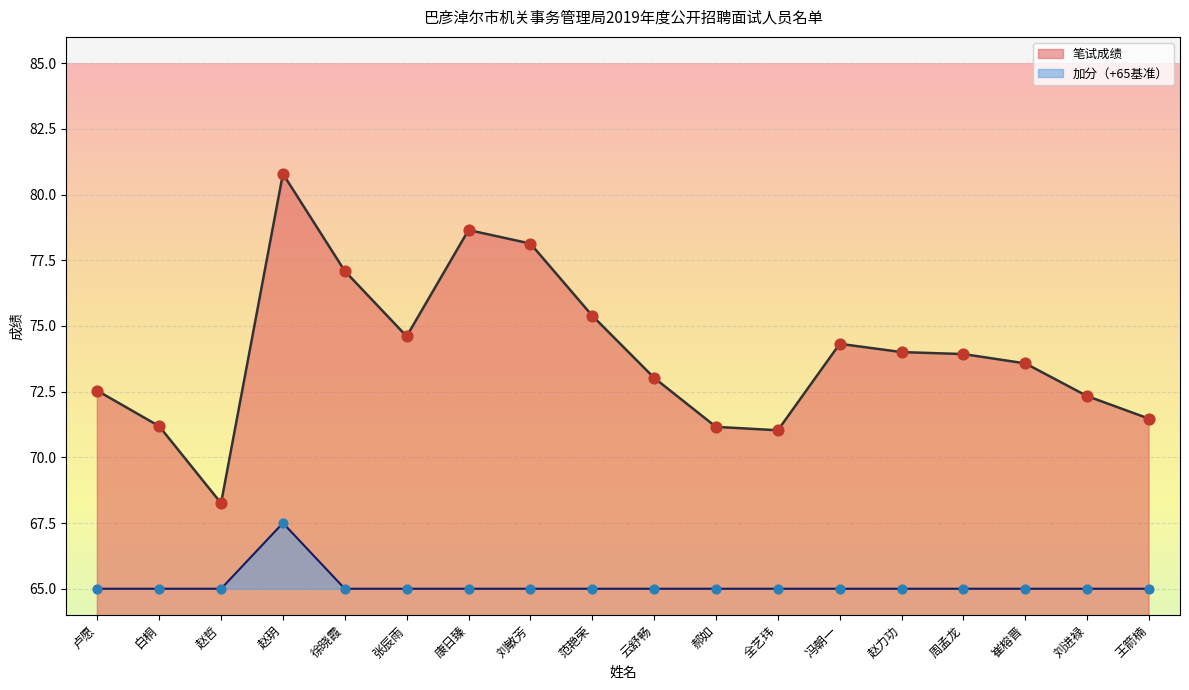

At how many categories does at least one series exceed 80?

1